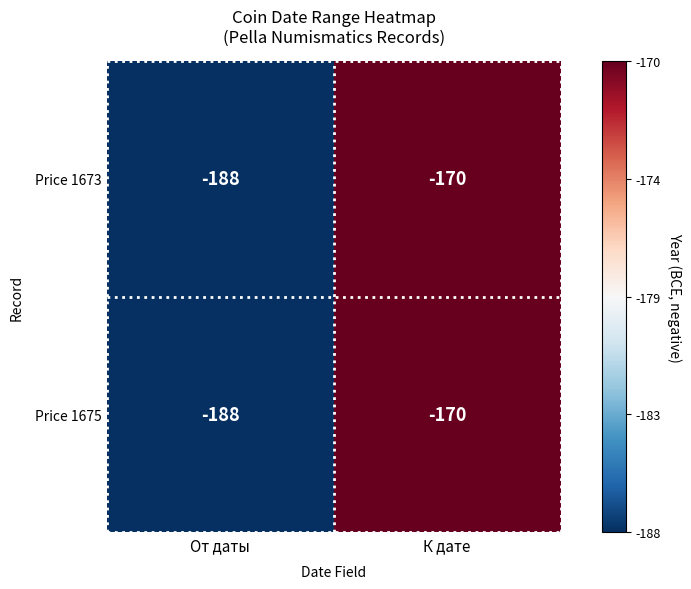

At which label does Price 1673 reach its peak?

К дате